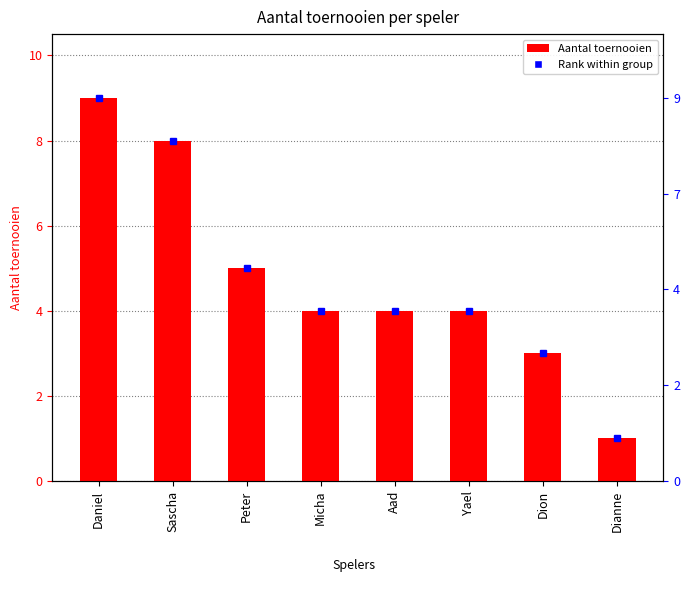

Reading left to right, transcribe all the data shown in this chart.

Daniel=9	Sascha=8	Peter=5	Micha=4	Aad=4	Yael=4	Dion=3	Dianne=1